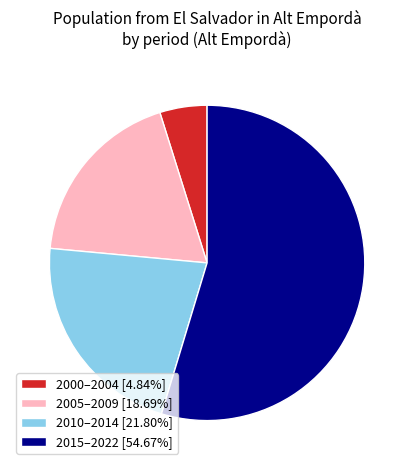

Approximately how many times larger is the value at 2010–2014 [21.80%] compared to 2015–2022 [54.67%]?

0.4